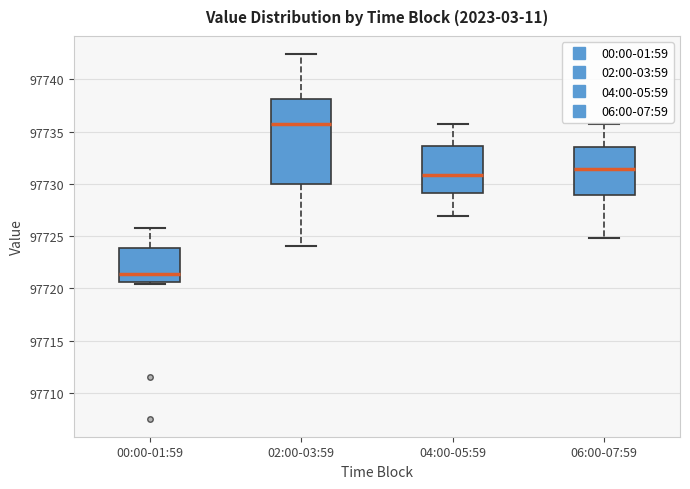

Which box's median line is the highest?

02:00-03:59